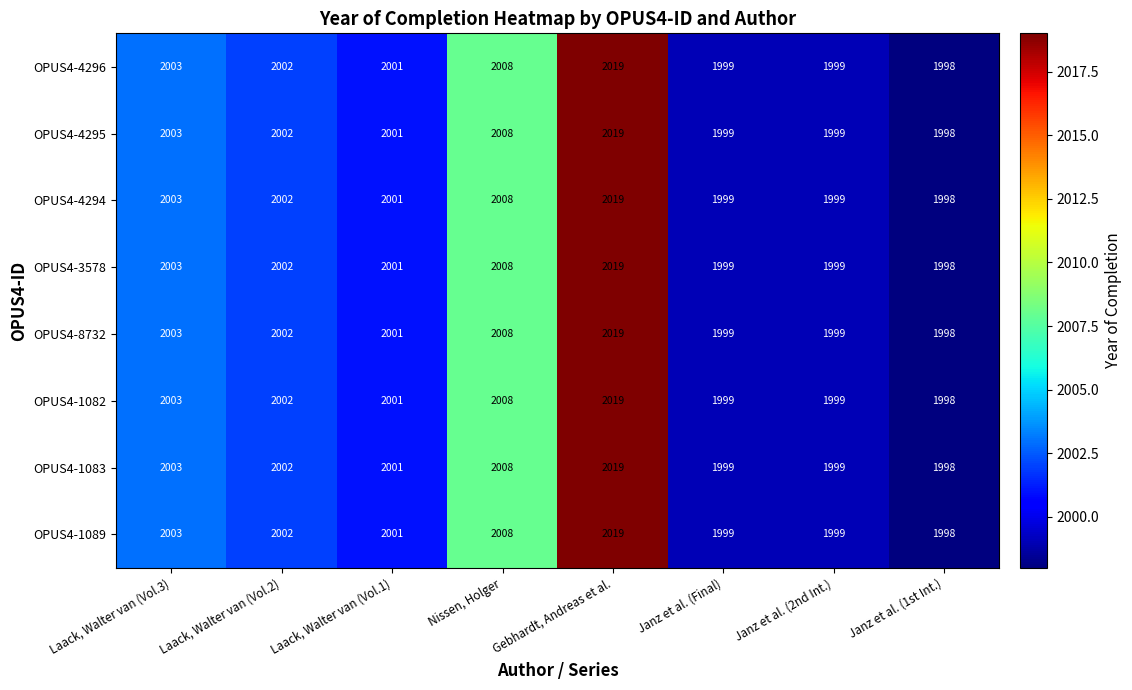

At which category is the sum across all series the highest?

Gebhardt, Andreas et al.